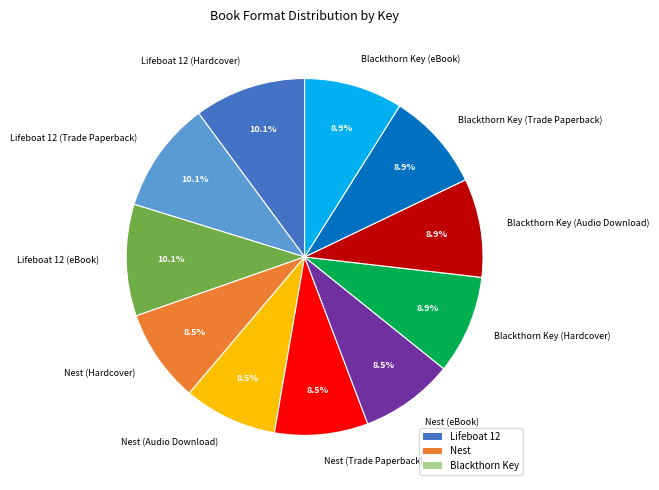

Count the number of slices in the pie.

11